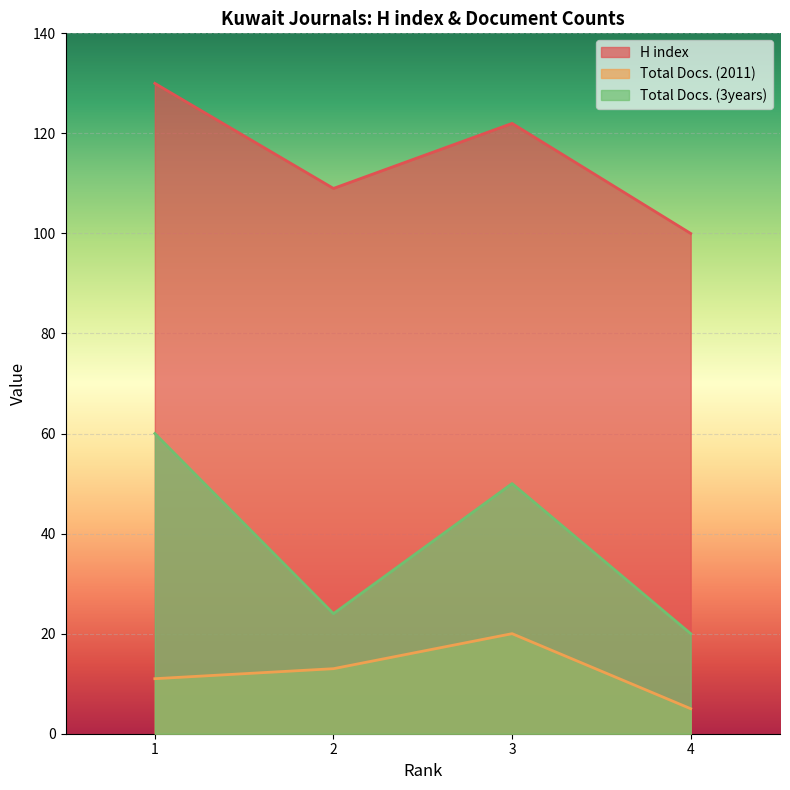

Count the H index values in the range 109 to 130.

3